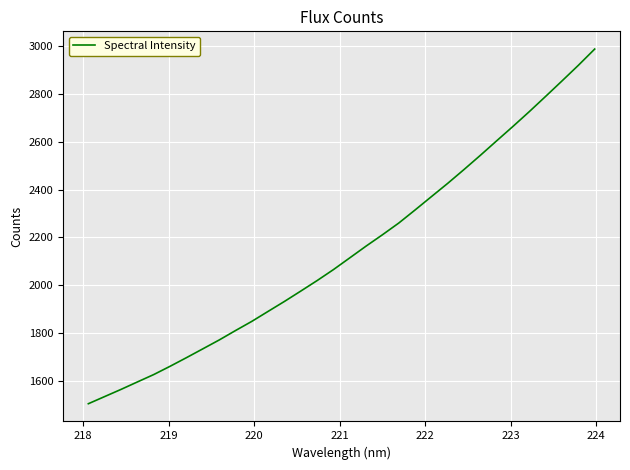

What is the difference between the maximum and minimum values?

1482.9